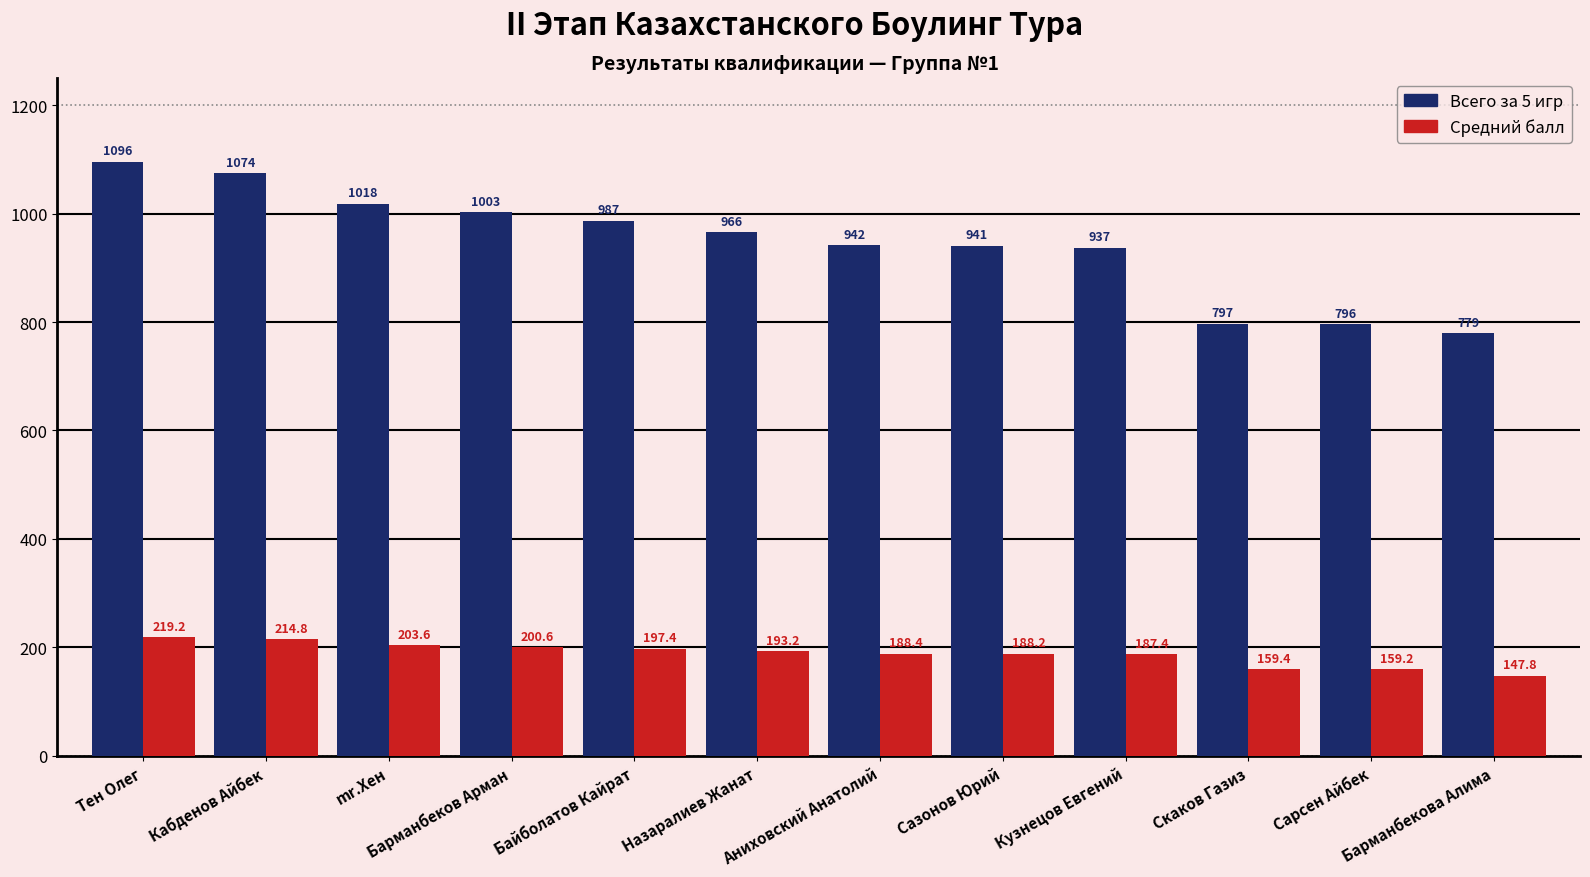

Which category has the highest value across all series?

Тен Олег